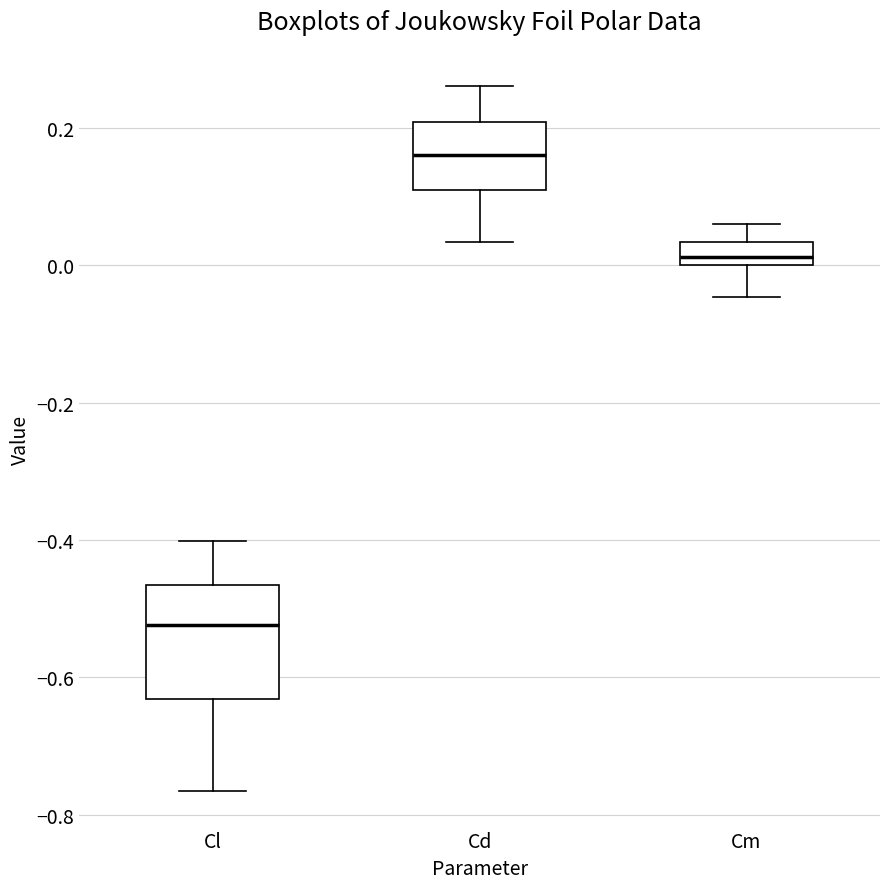

Where is the lower edge of the box for Cl on the y-axis? The values are not printed on the chart, so give them approximately, as read against the axis.

-0.64